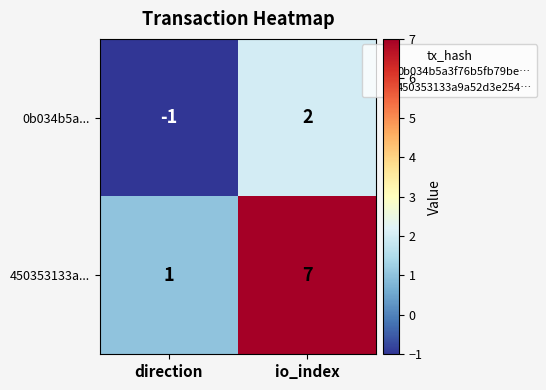

Rank the series by their average value, from highest to lowest.

450353133a..., 0b034b5a...